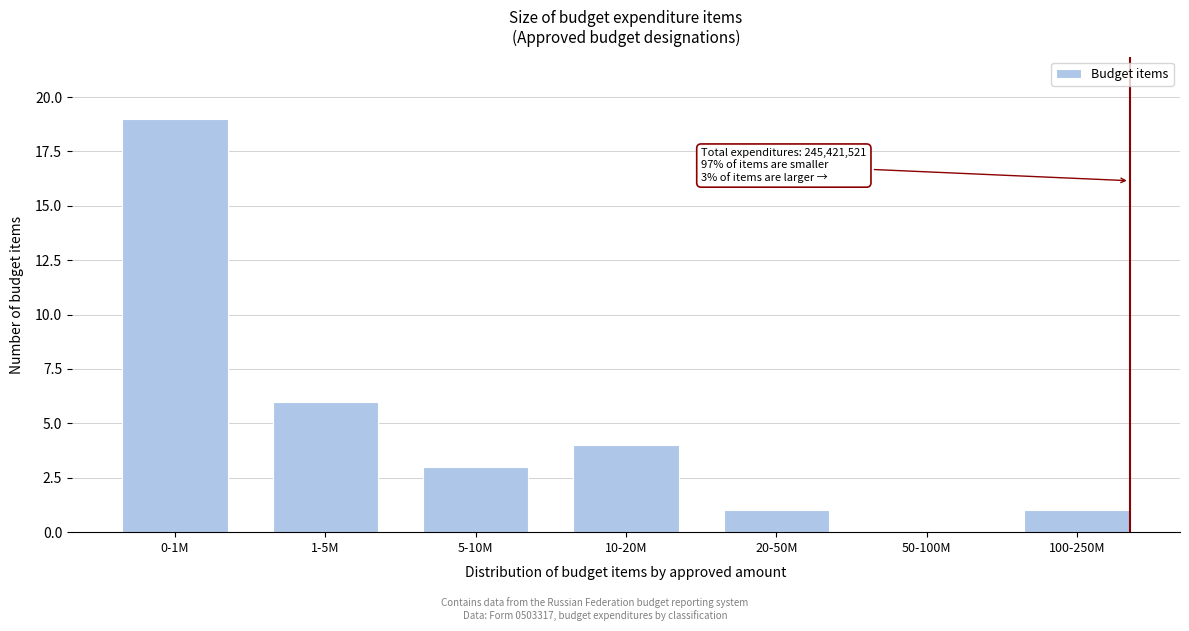

Reading left to right, transcribe all the data shown in this chart.

0-1M=19	1-5M=6	5-10M=3	10-20M=4	20-50M=1	50-100M=0	100-250M=1